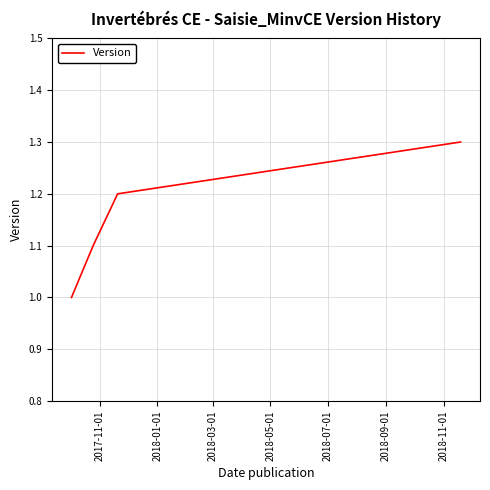

What is the maximum value shown in the chart?

1.3